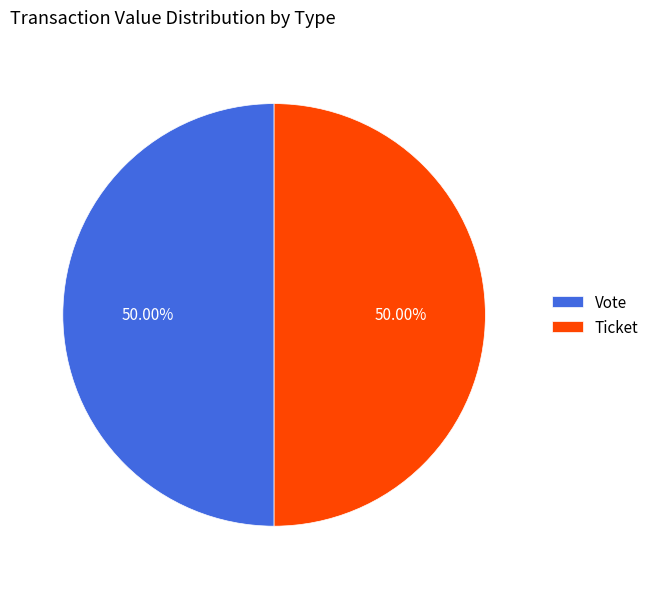

Is the sum of Ticket and Vote greater than half?

Yes